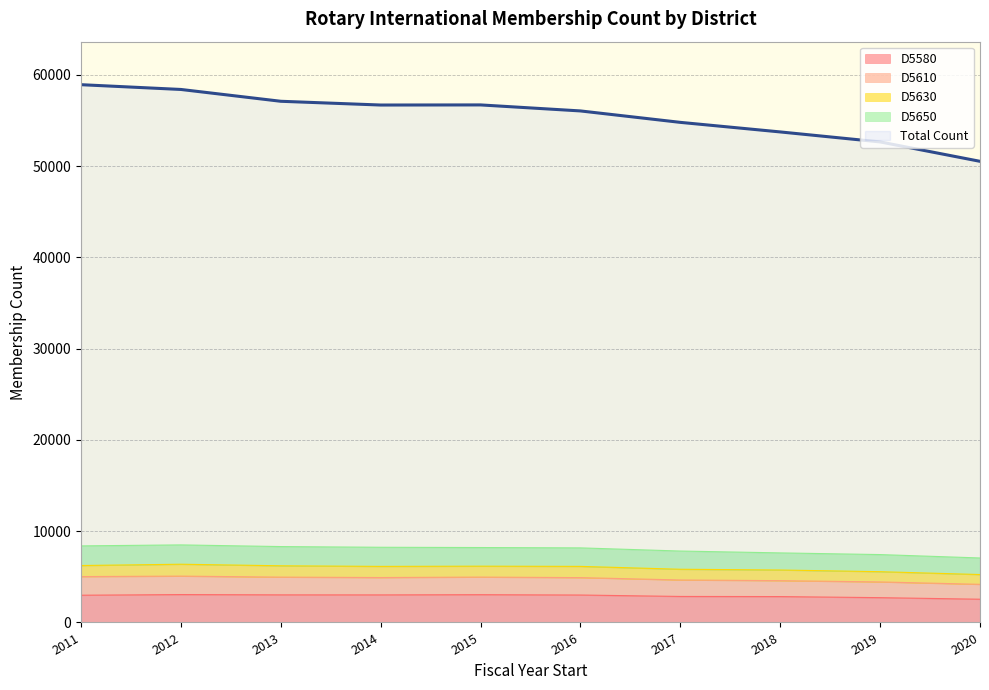

True or false: D5580 has a value of 3058 at 2012.

True